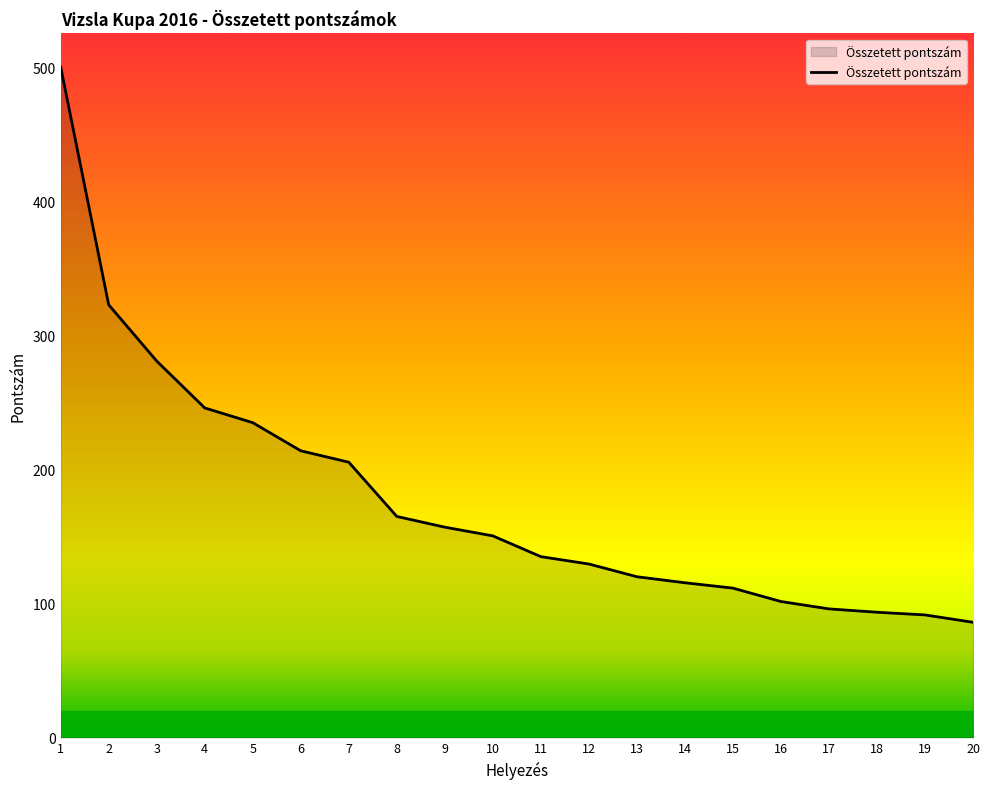

What is the sum of all values?

3557.5